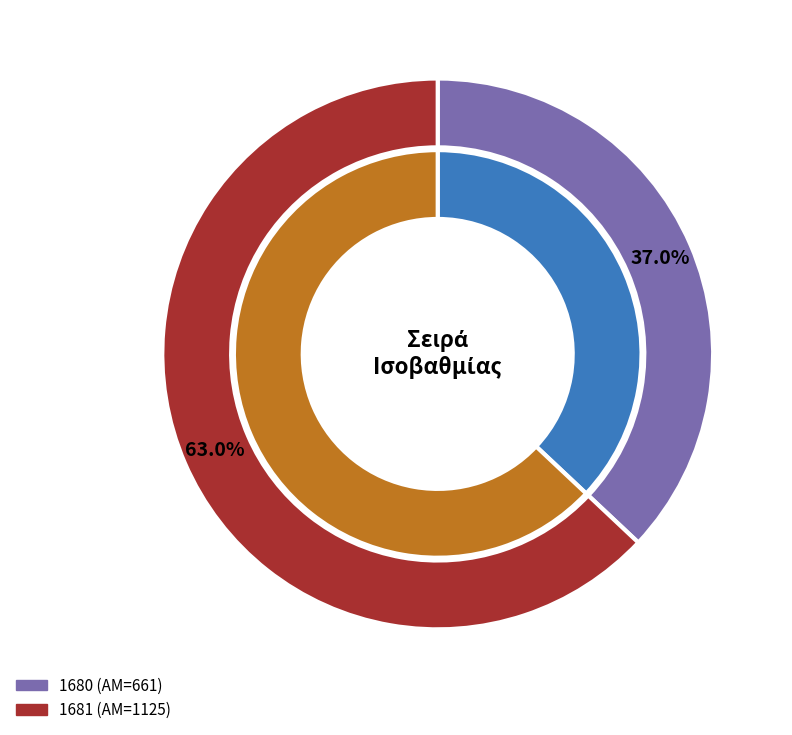

Which category has the biggest portion of the pie?

1681